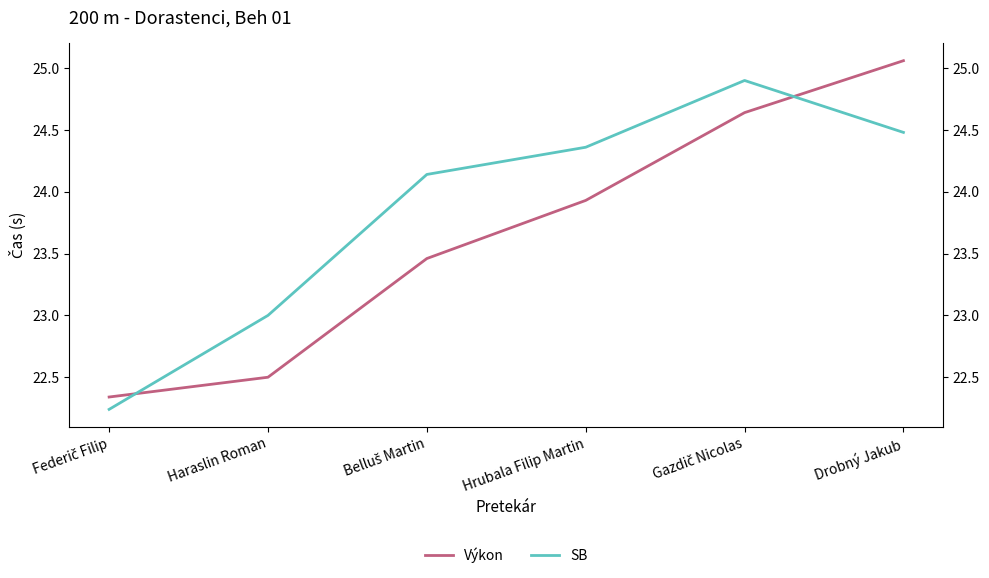

What is the value of the Výkon point at the 3rd from the left?

23.5